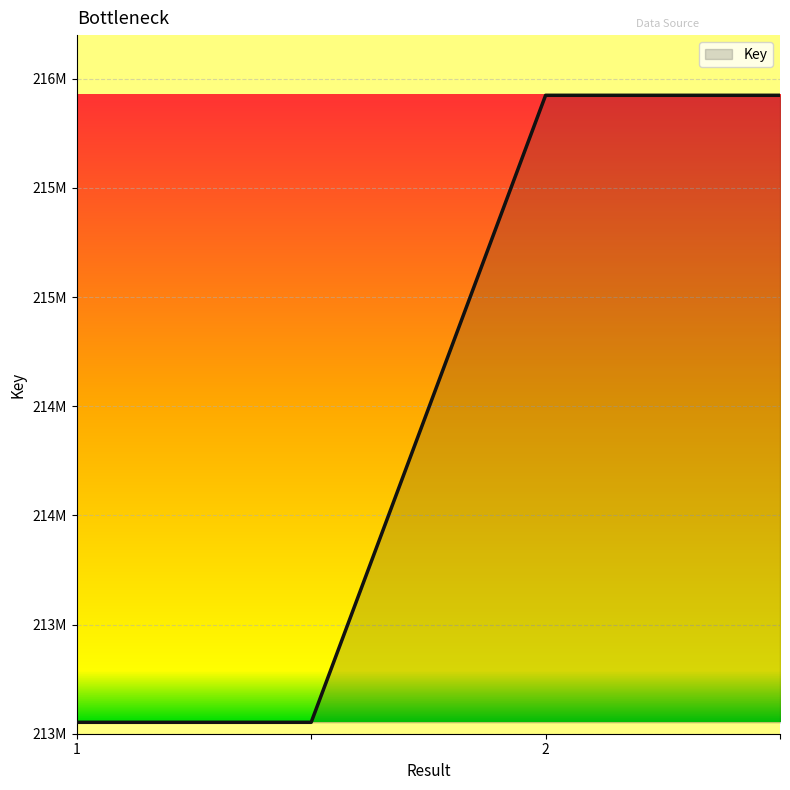

What is the difference between the maximum and minimum values?

2872043